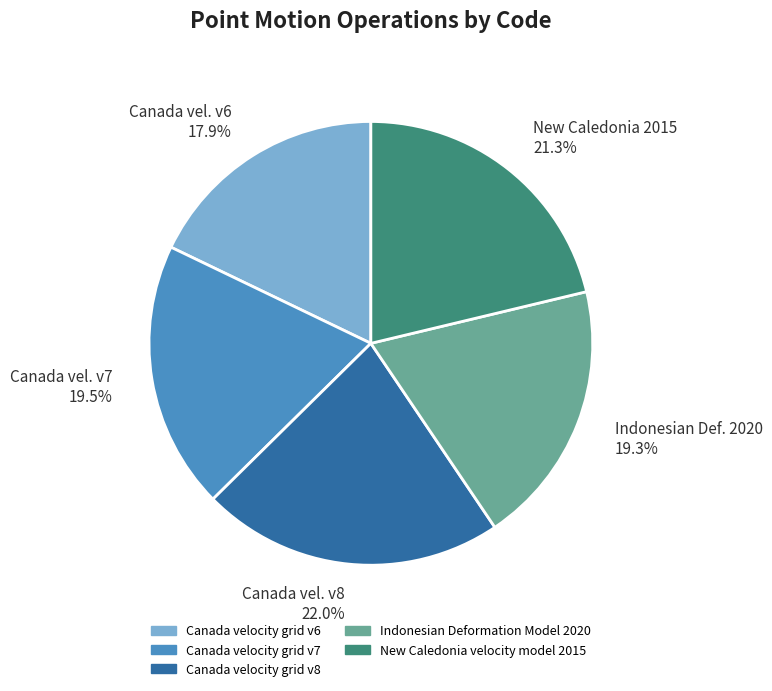

Combined, what portion of the pie is New Caledonia 2015 21.3% and Canada vel. v8 22.0%?

43.3%